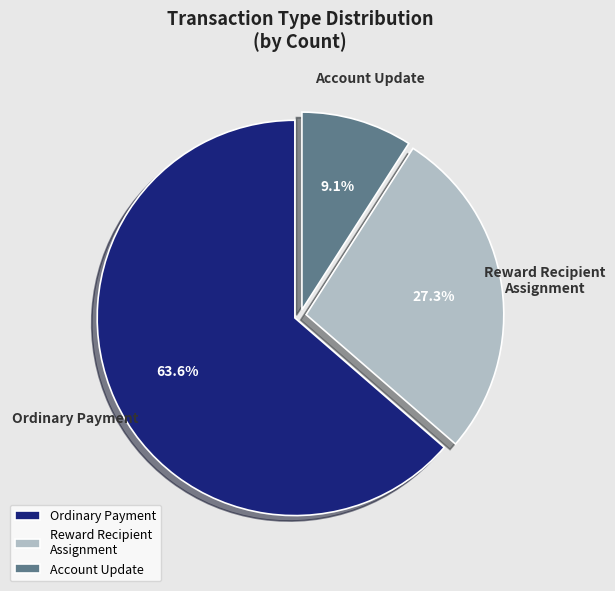

Which slice is the smallest?

Account Update